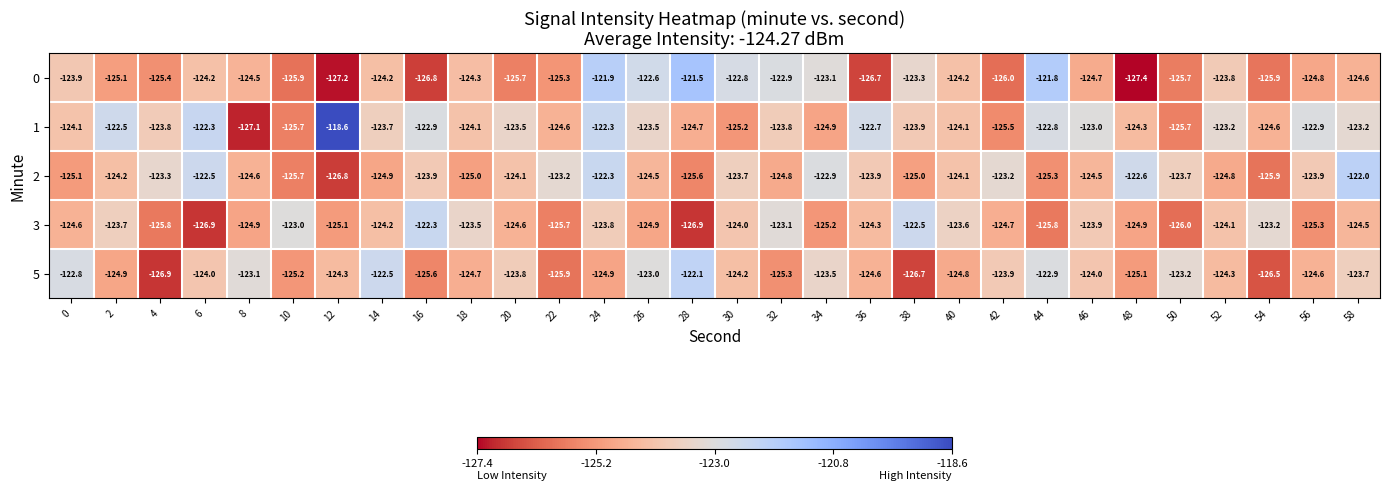

What is the spread (max minus min) of values at 10?

2.9